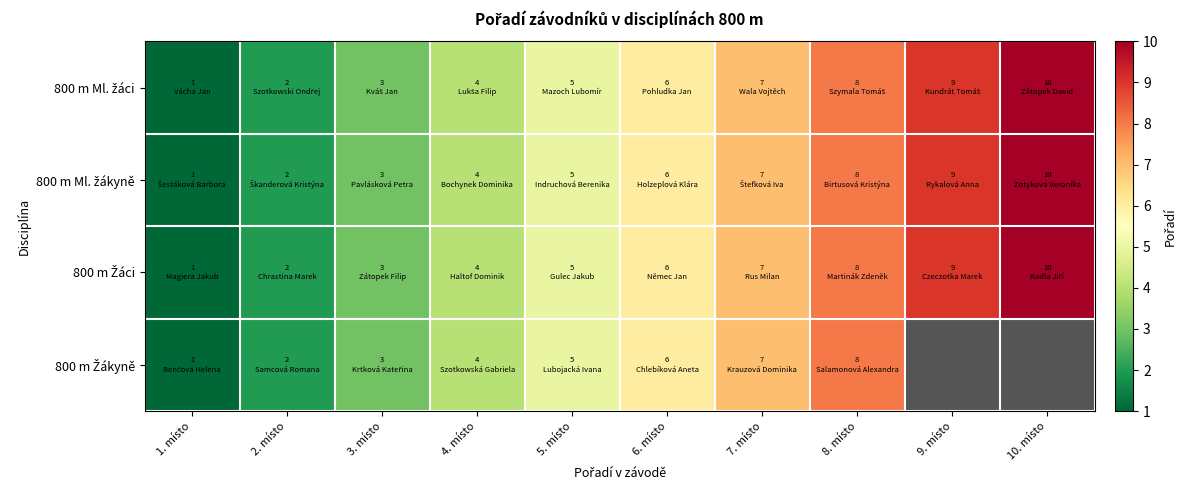

At which label does 800 m Žákyně reach its peak?

8. místo